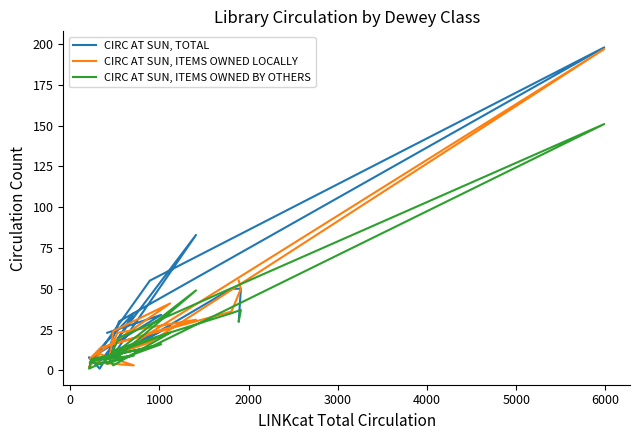

What is the average value of the CIRC AT SUN, TOTAL series?

32